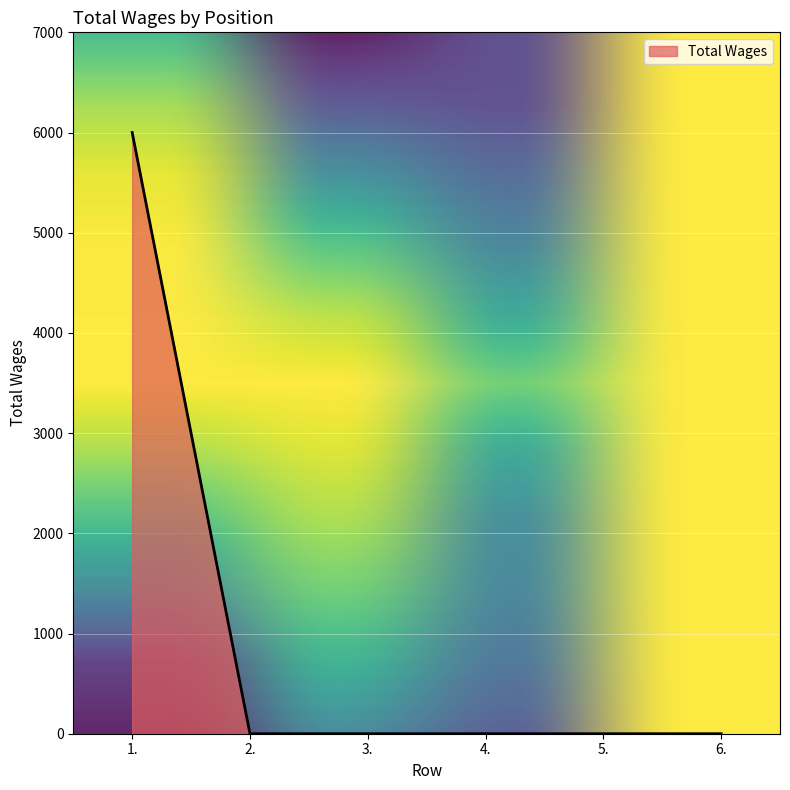

Does the chart have visible grid lines?

Yes